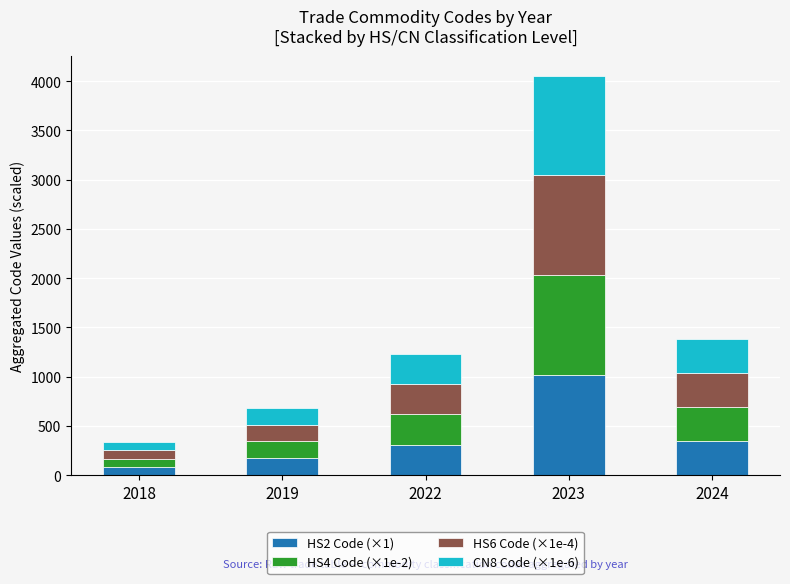

At which category is the sum across all series the highest?

2023